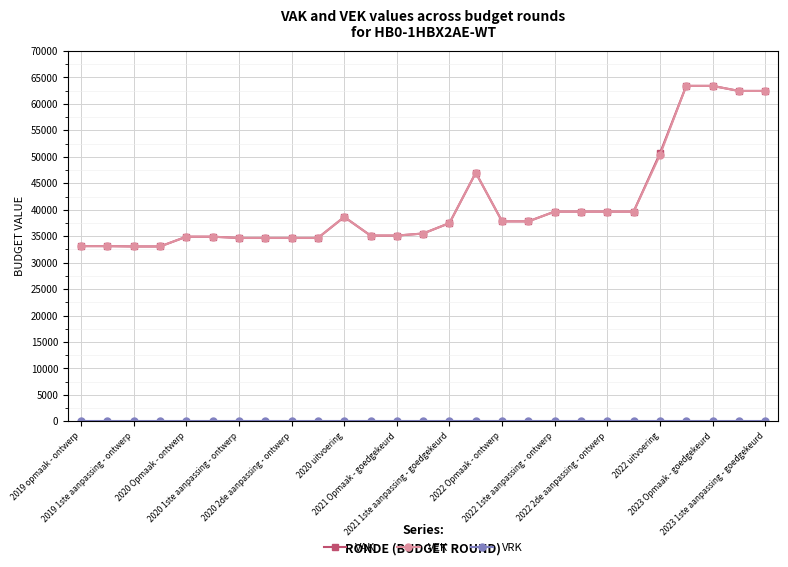

What is the highest value of the VEK series?

63406